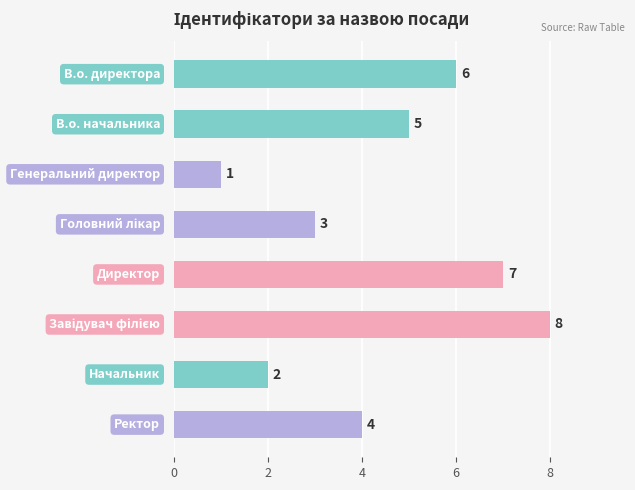

What is the value of the 7th bar from the top?

2